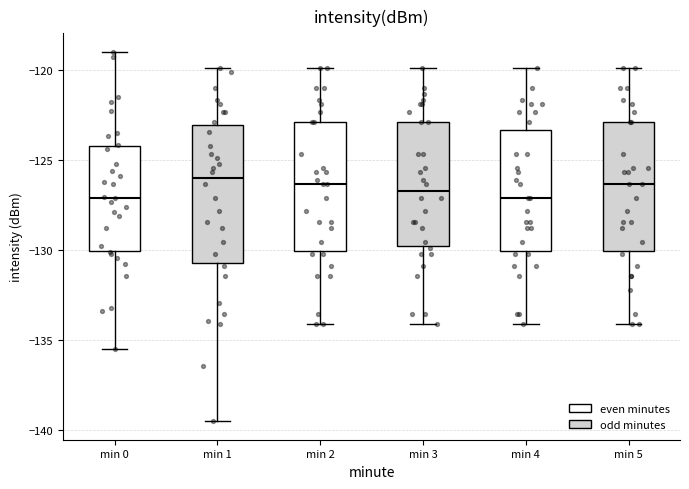

Where is the upper edge of the box for min 3 on the y-axis? The values are not printed on the chart, so give them approximately, as read against the axis.

-123.0